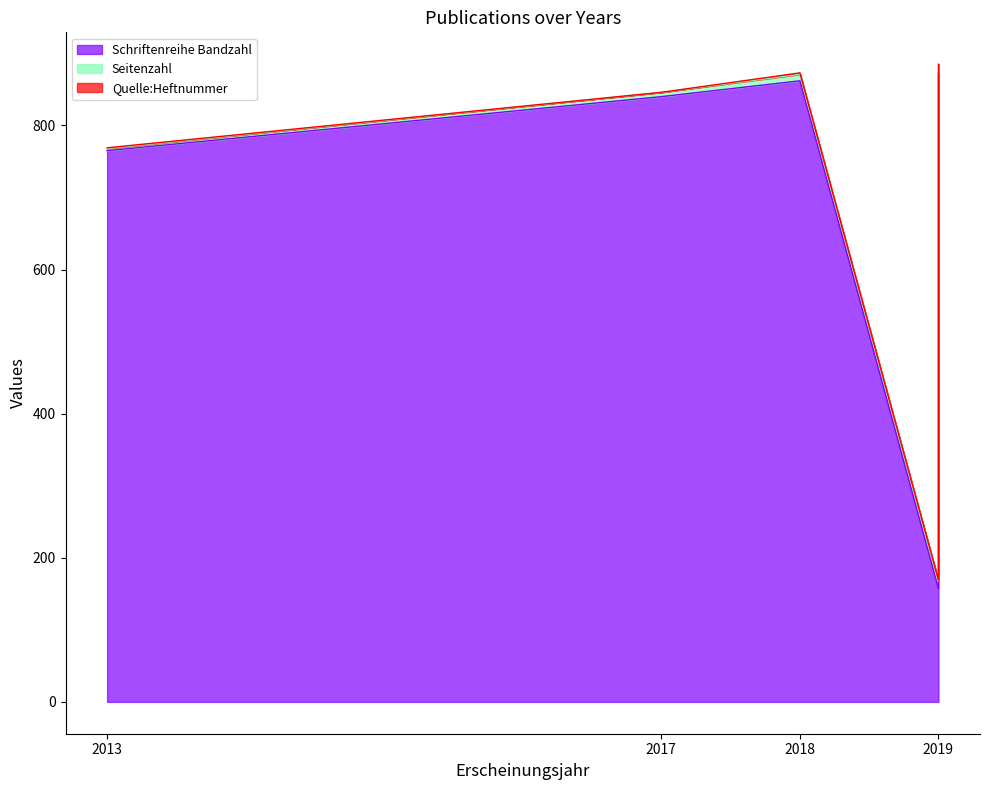

The value of Quelle:Heftnummer at 2017 is 1. True or false?

False